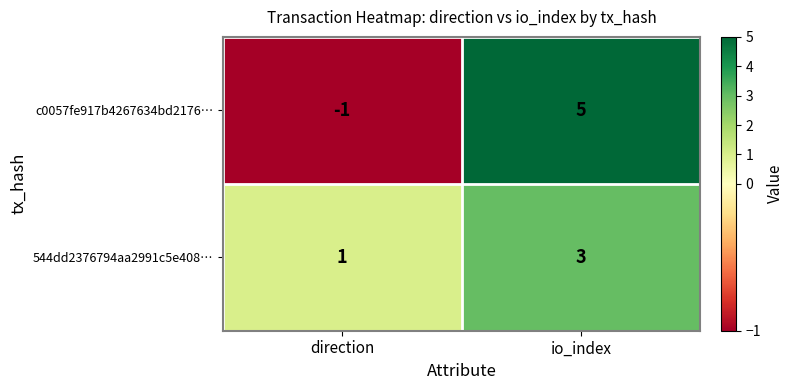

Reading right to left, list all the values displayed in this chart.

c0057fe917b4267634bd2176…: 5	-1
544dd2376794aa2991c5e408…: 3	1